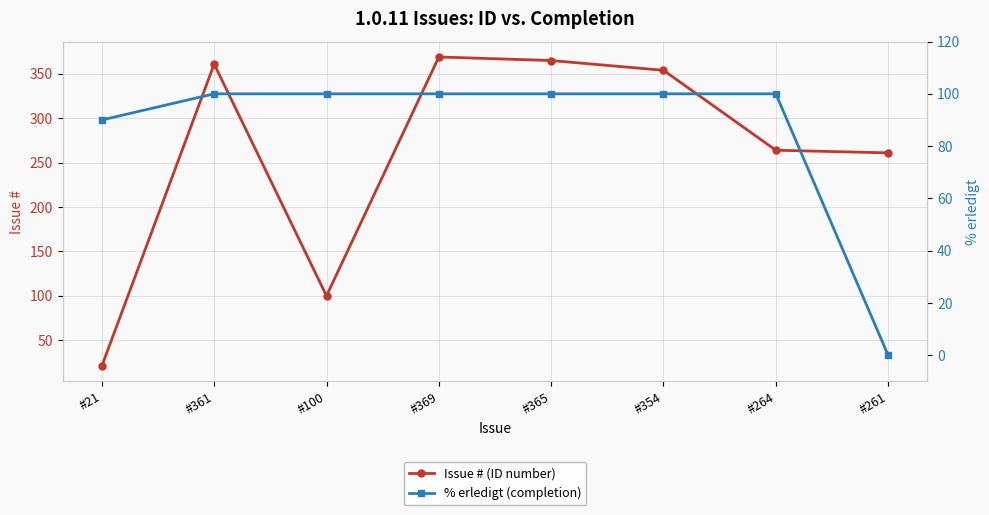

Is this an area chart (filled region under the line)?

No